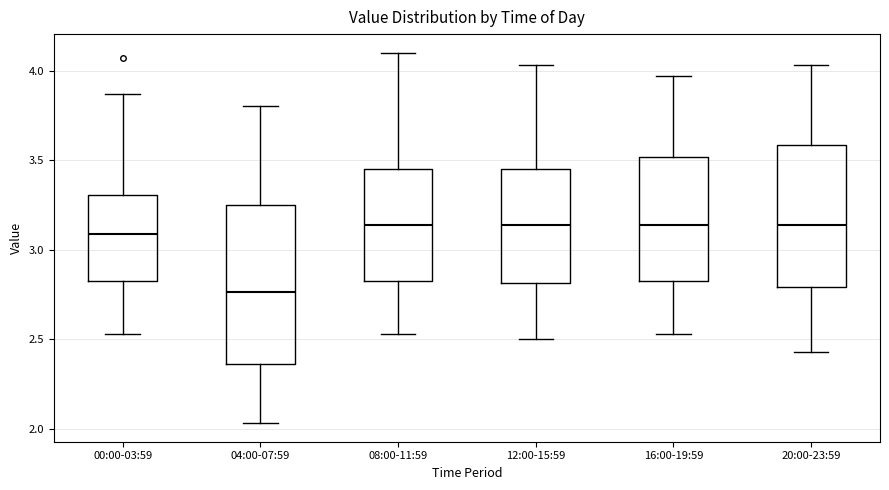

Reading left to right, transcribe this box plot: for each box, give where its median line is, the range the box spans, and where its two whiskers end, as read against the y-axis. The values are not printed on the chart, so give them approximately, as read against the axis.

00:00-03:59: median 3.10, box 2.80 to 3.30, whiskers 2.55 to 3.85
04:00-07:59: median 2.75, box 2.35 to 3.25, whiskers 2.05 to 3.80
08:00-11:59: median 3.15, box 2.80 to 3.45, whiskers 2.55 to 4.10
12:00-15:59: median 3.15, box 2.80 to 3.45, whiskers 2.50 to 4.05
16:00-19:59: median 3.15, box 2.80 to 3.50, whiskers 2.55 to 3.95
20:00-23:59: median 3.15, box 2.80 to 3.60, whiskers 2.45 to 4.05